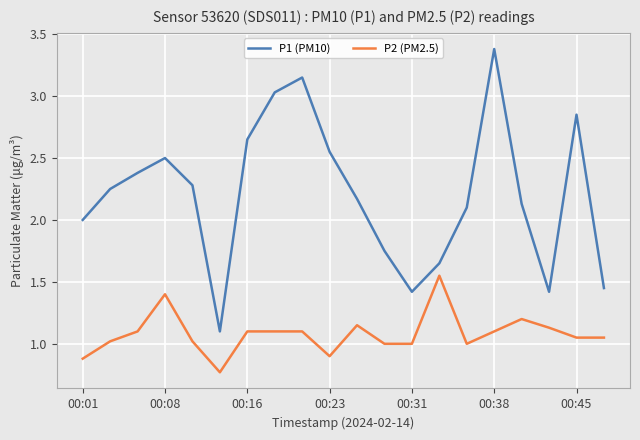

Which series has the widest spread of values?

P1 (PM10)